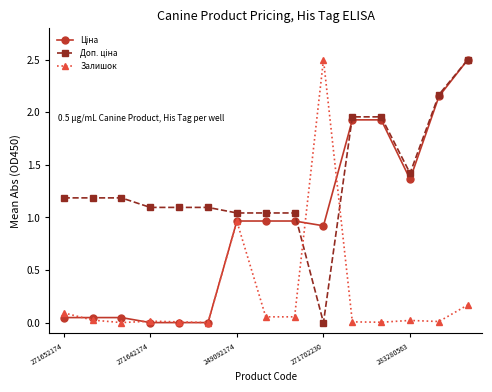

What is the highest value of the Залишок series?

2.5